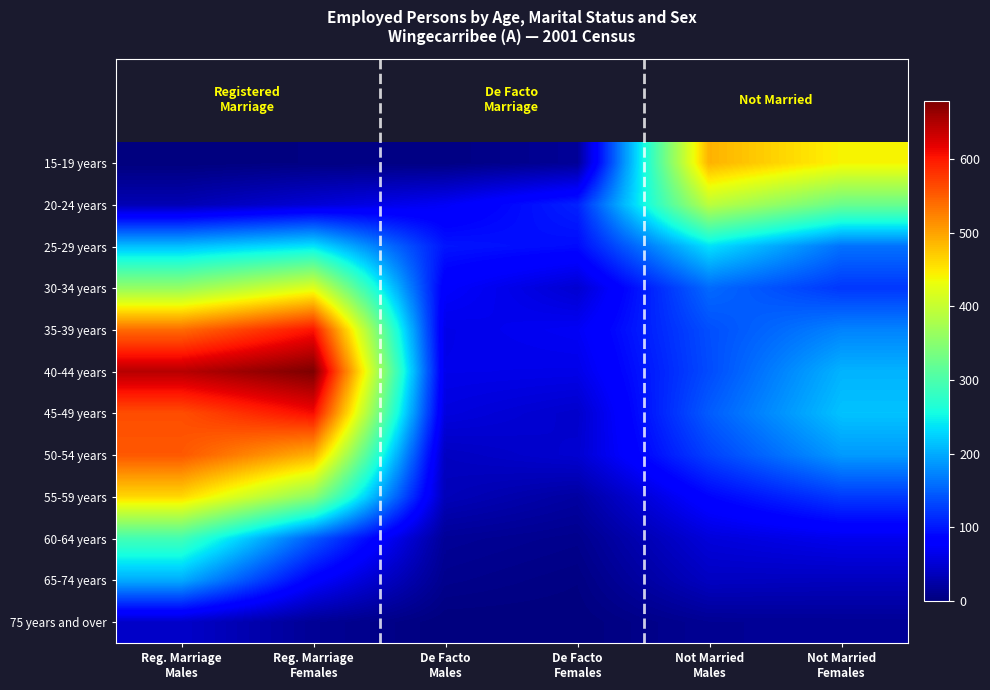

Reading left to right, transcribe all the data shown in this chart.

15-19 years: Reg. Marriage
Males=0	Reg. Marriage
Females=3	De Facto
Males=3	De Facto
Females=15	Not Married
Males=489	Not Married
Females=442
20-24 years: Reg. Marriage
Males=32	Reg. Marriage
Females=52	De Facto
Males=72	De Facto
Females=108	Not Married
Males=392	Not Married
Females=325
25-29 years: Reg. Marriage
Males=213	Reg. Marriage
Females=237	De Facto
Males=99	De Facto
Females=92	Not Married
Males=235	Not Married
Females=161
30-34 years: Reg. Marriage
Males=361	Reg. Marriage
Females=422	De Facto
Males=77	De Facto
Females=49	Not Married
Males=156	Not Married
Females=122
35-39 years: Reg. Marriage
Males=540	Reg. Marriage
Females=603	De Facto
Males=63	De Facto
Females=71	Not Married
Males=138	Not Married
Females=173
40-44 years: Reg. Marriage
Males=645	Reg. Marriage
Females=679	De Facto
Males=64	De Facto
Females=63	Not Married
Males=136	Not Married
Females=205
45-49 years: Reg. Marriage
Males=561	Reg. Marriage
Females=608	De Facto
Males=57	De Facto
Females=46	Not Married
Males=147	Not Married
Females=215
50-54 years: Reg. Marriage
Males=554	Reg. Marriage
Females=490	De Facto
Males=40	De Facto
Females=49	Not Married
Males=129	Not Married
Females=188
55-59 years: Reg. Marriage
Males=462	Reg. Marriage
Females=352	De Facto
Males=35	De Facto
Females=21	Not Married
Males=87	Not Married
Females=124
60-64 years: Reg. Marriage
Males=292	Reg. Marriage
Females=145	De Facto
Males=15	De Facto
Females=9	Not Married
Males=55	Not Married
Females=66
65-74 years: Reg. Marriage
Males=200	Reg. Marriage
Females=80	De Facto
Males=9	De Facto
Females=3	Not Married
Males=40	Not Married
Females=38
75 years and over: Reg. Marriage
Males=45	Reg. Marriage
Females=14	De Facto
Males=0	De Facto
Females=0	Not Married
Males=13	Not Married
Females=14